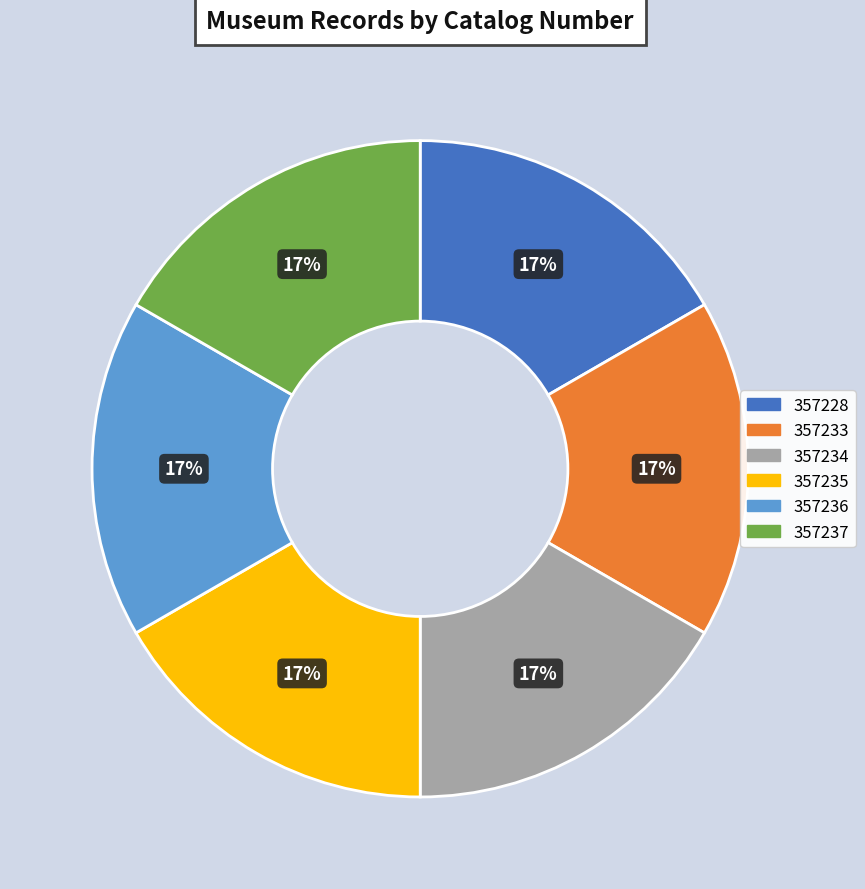

Is there a majority slice in this chart?

No